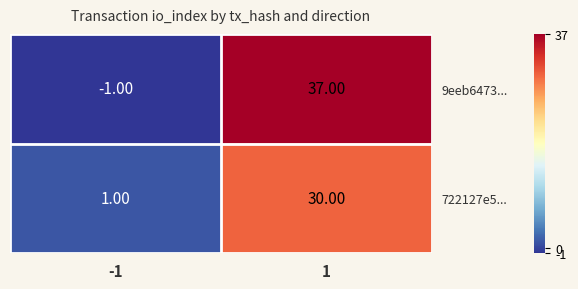

What is the difference between the 722127e5... values at -1 and 1?

29